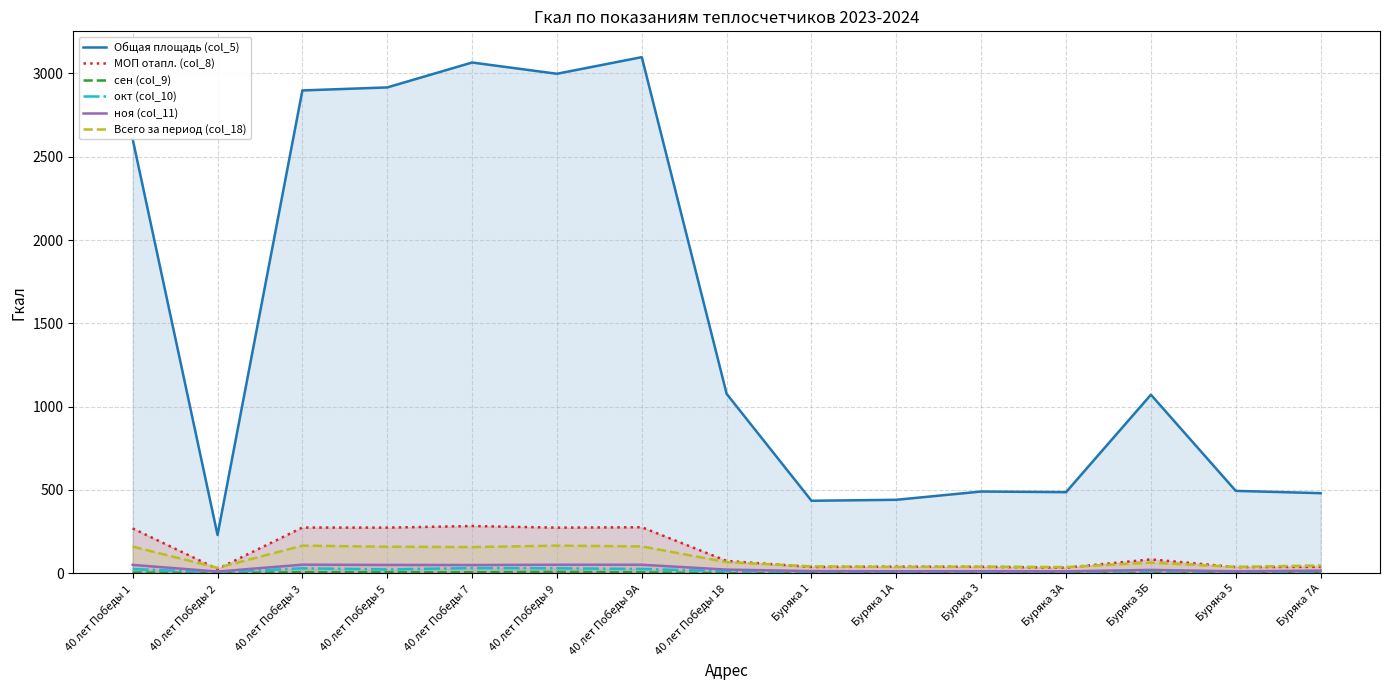

List the labels in order of ноя (col_11) value, largest first.

40 лет Победы 3, 40 лет Победы 9А, 40 лет Победы 9, 40 лет Победы 1, 40 лет Победы 5, 40 лет Победы 7, 40 лет Победы 18, Буряка 3Б, Буряка 7А, Буряка 1, Буряка 3, Буряка 5, Буряка 1А, Буряка 3А, 40 лет Победы 2